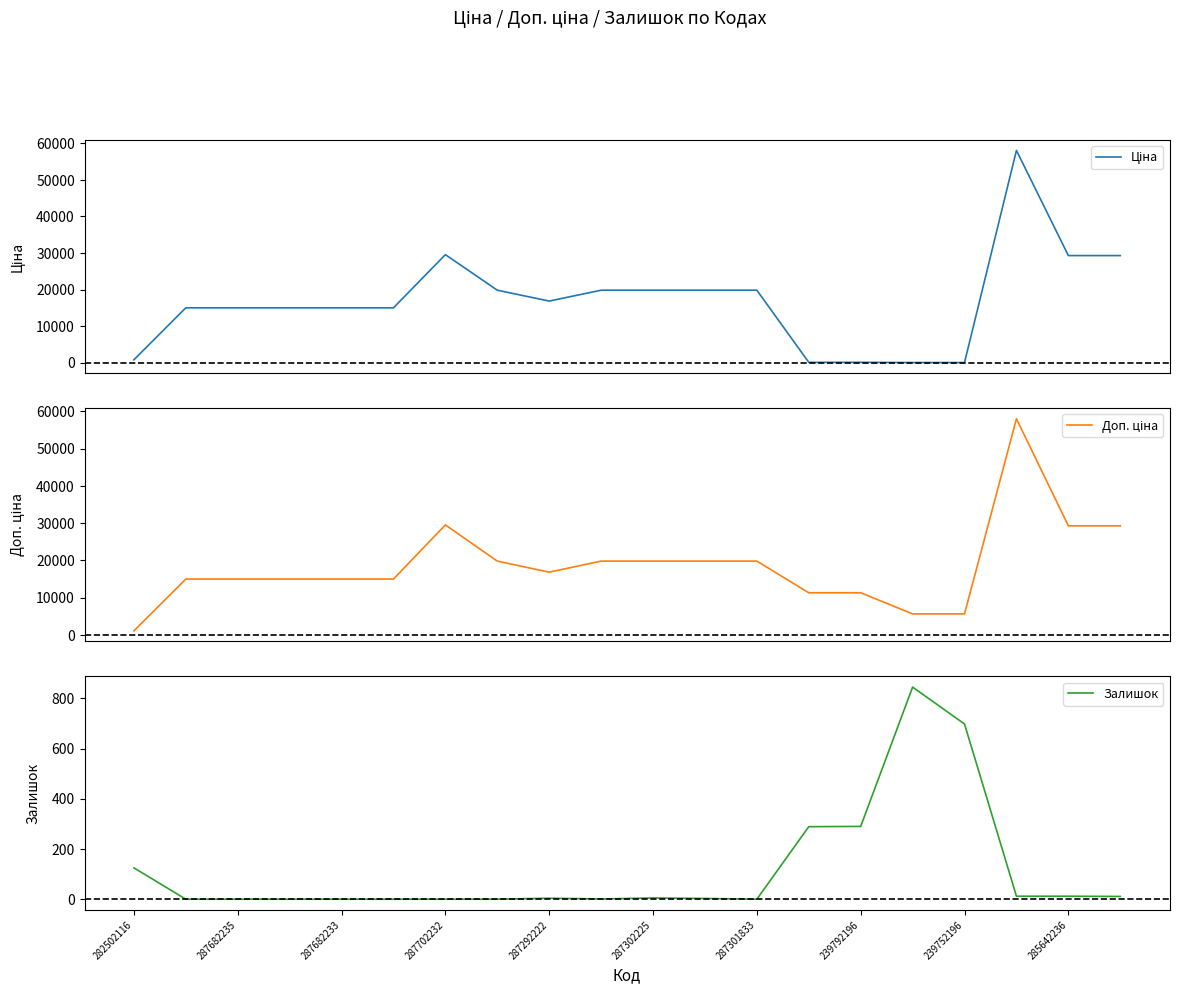

At how many categories does at least one series exceed 5815?

17